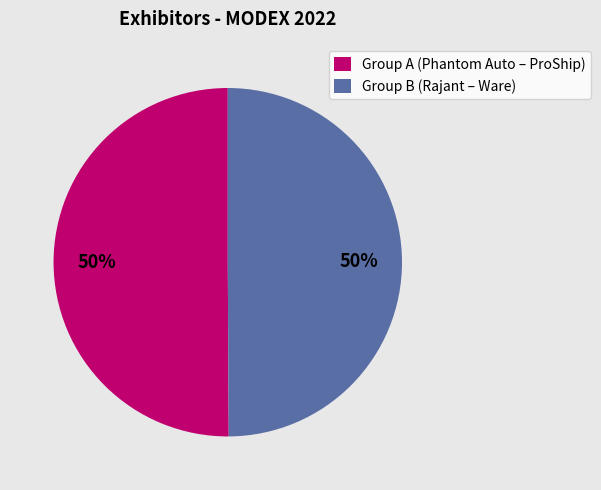

How many slices are in this pie chart?

2